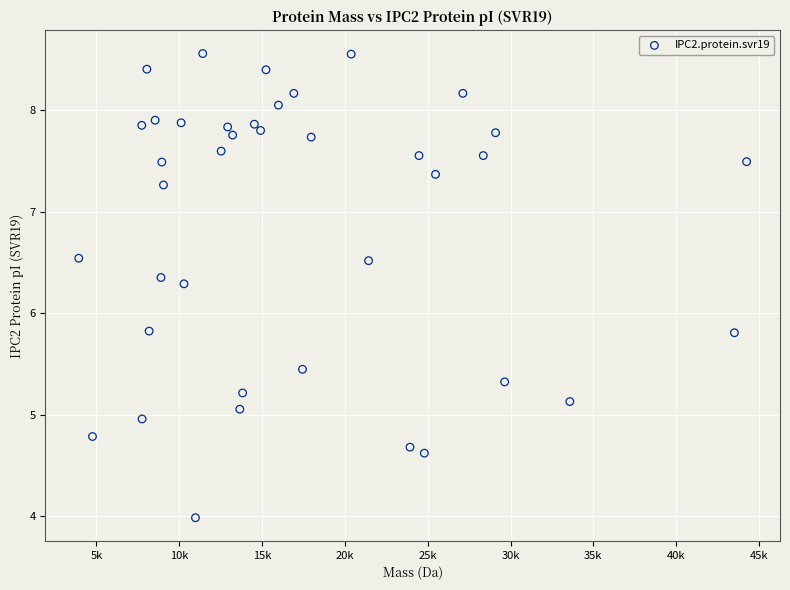

What is the range of X values (max minus min)?

40325.5